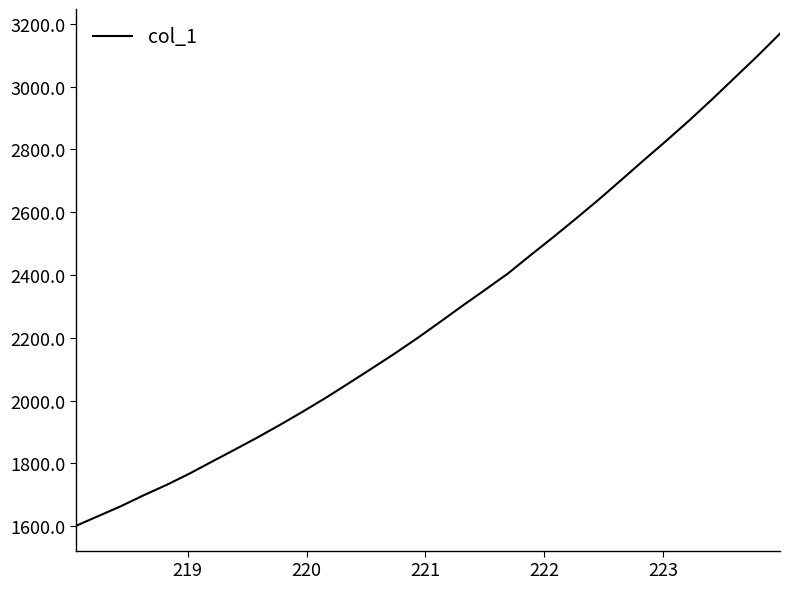

What is the smallest value displayed?

1600.9